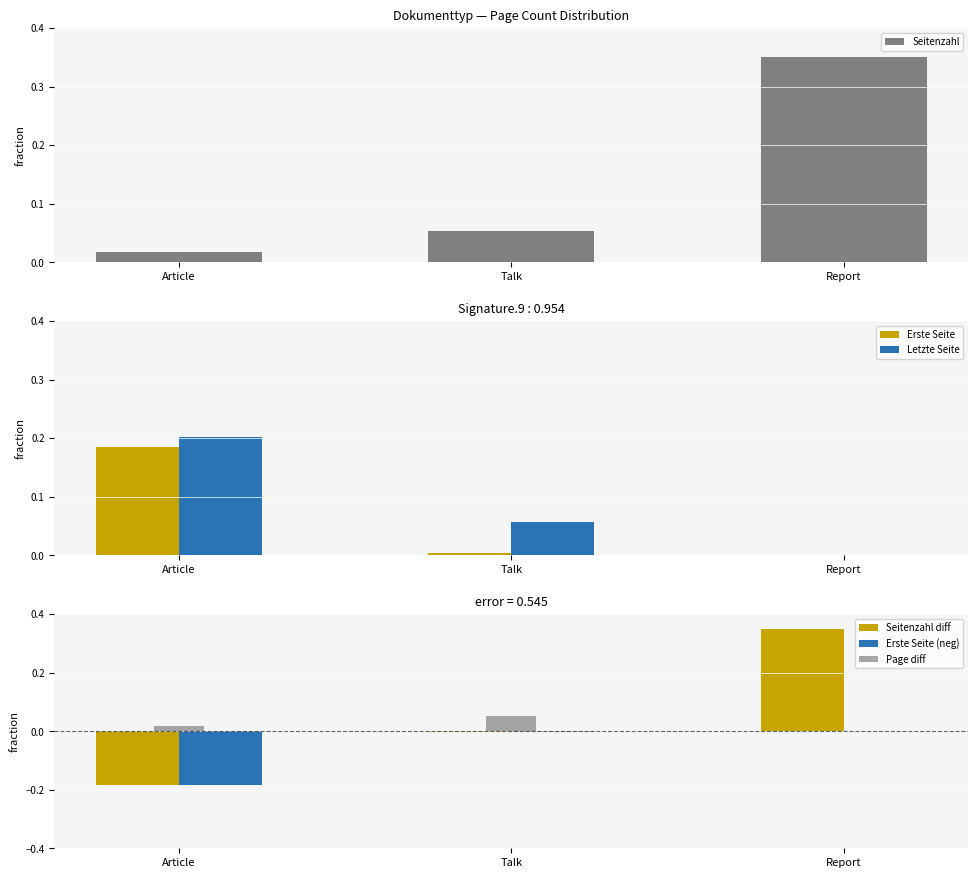

What is the difference between the maximum and minimum values in the Seitenzahl diff series?

0.5